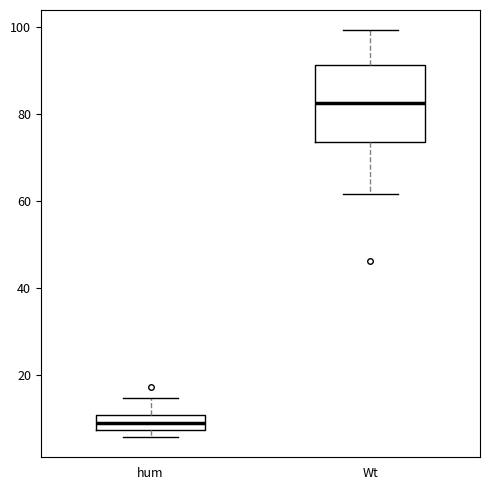

Which box's median line is the highest?

Wt